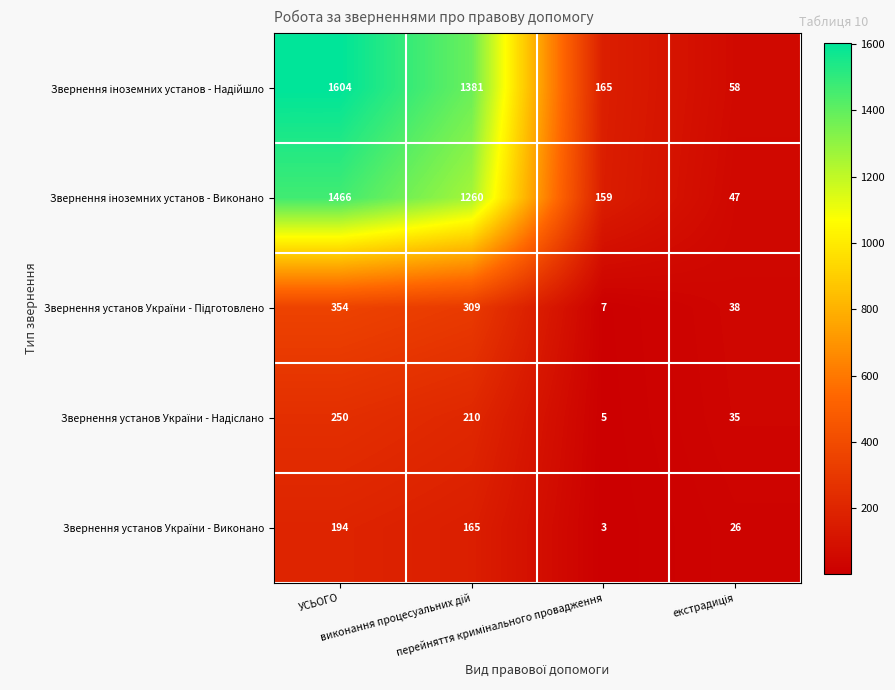

At how many categories does at least one series exceed 118?

3